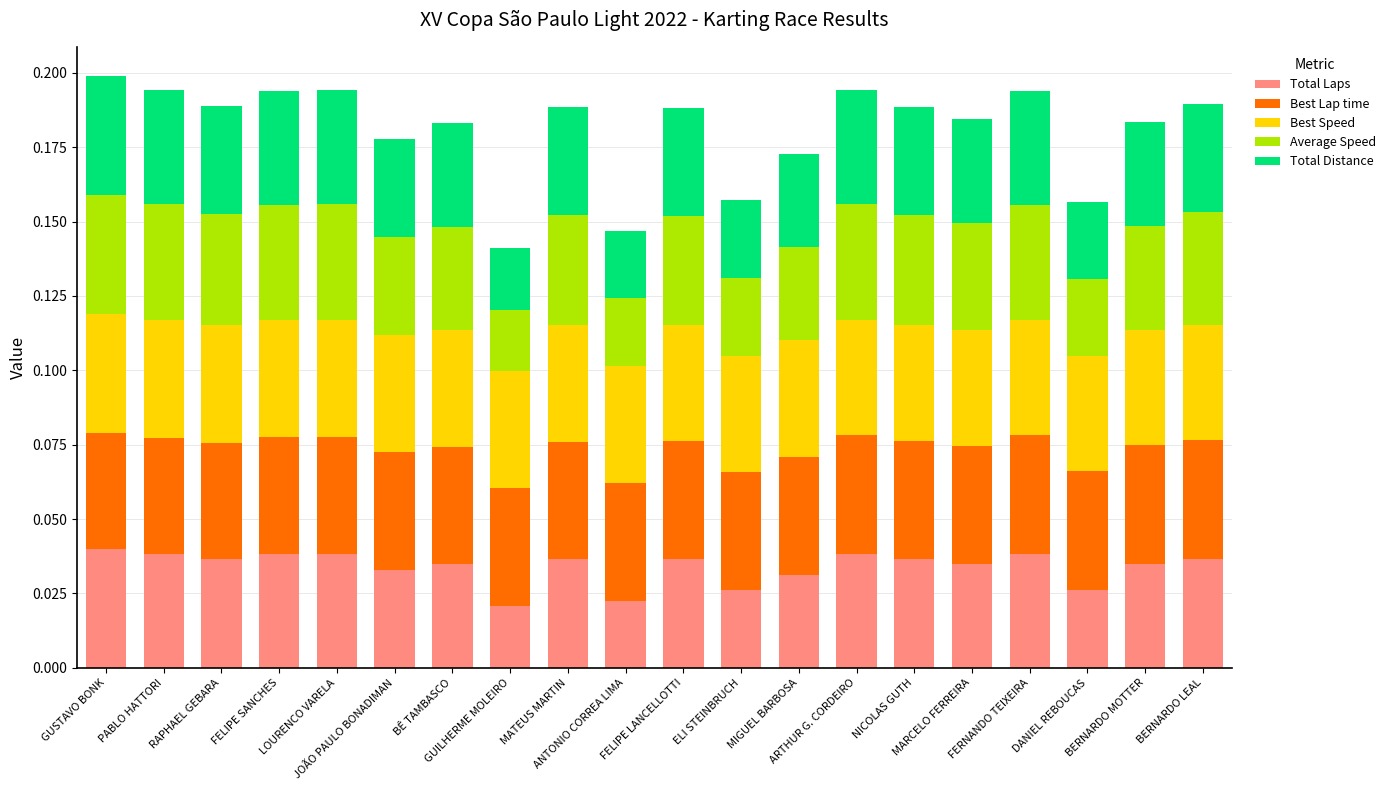

How many categories are shown in the chart?

20